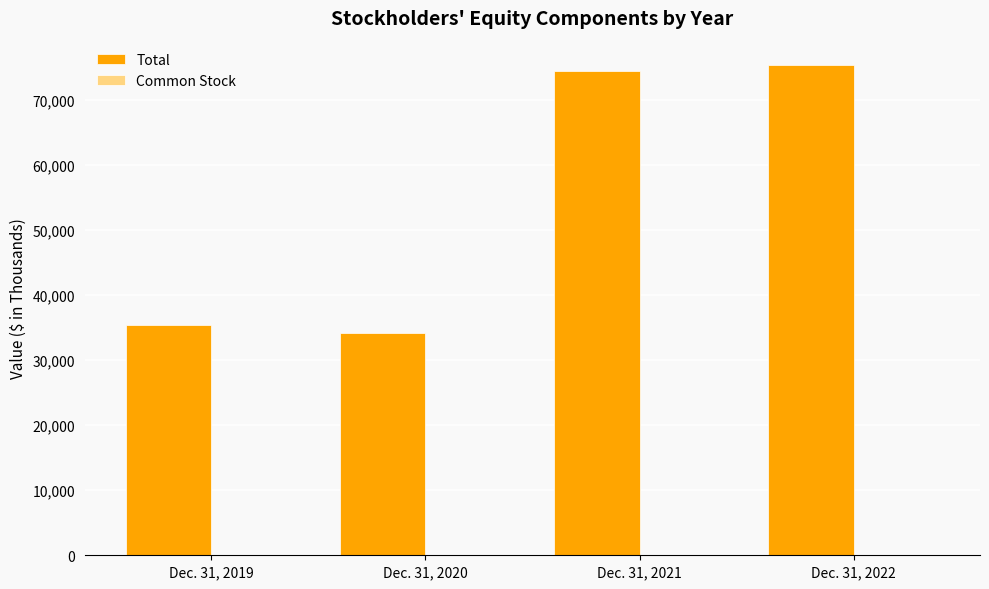

Between Dec. 31, 2019 and Dec. 31, 2021, which series saw the biggest shift?

Total